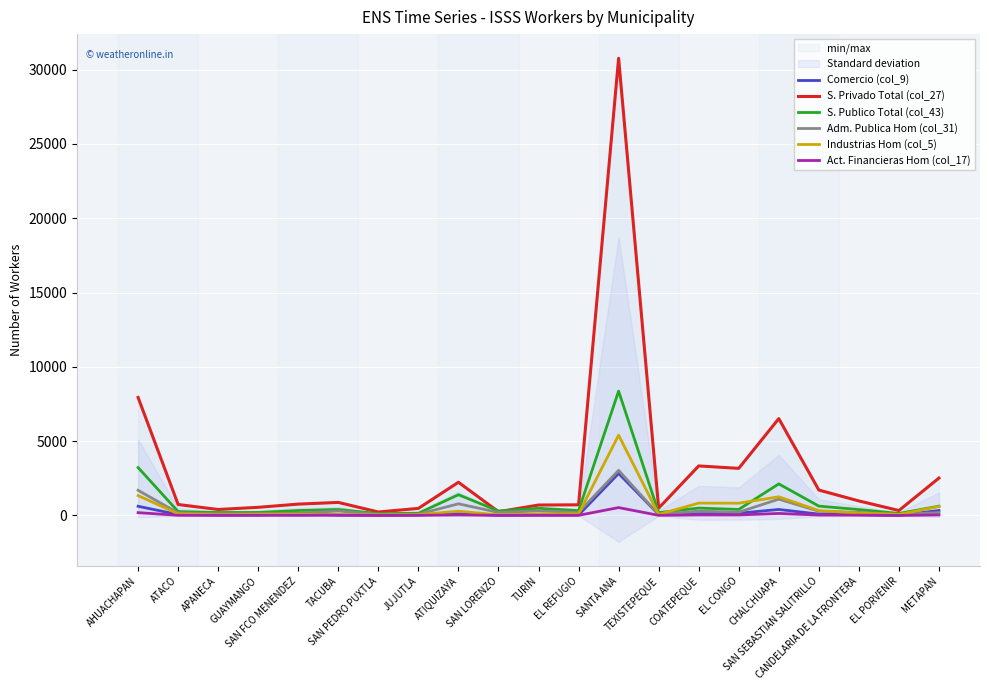

How many series are shown in this chart?

6